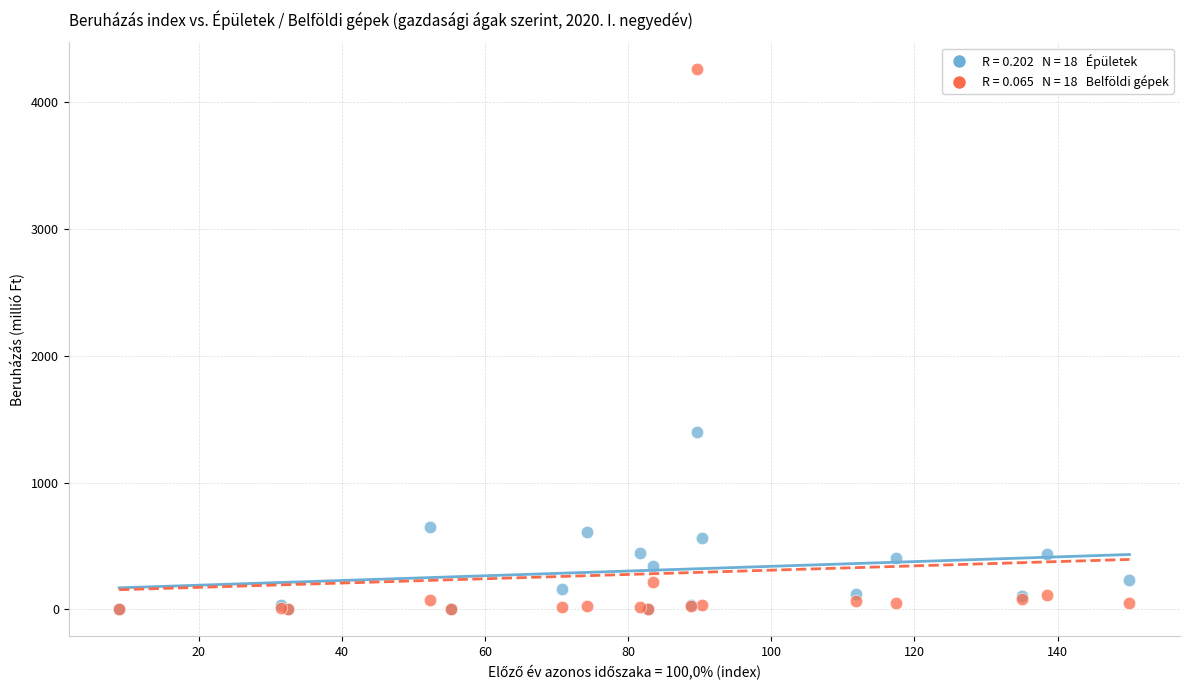

Across all series, what Y value is closest to 2128?

1395.7